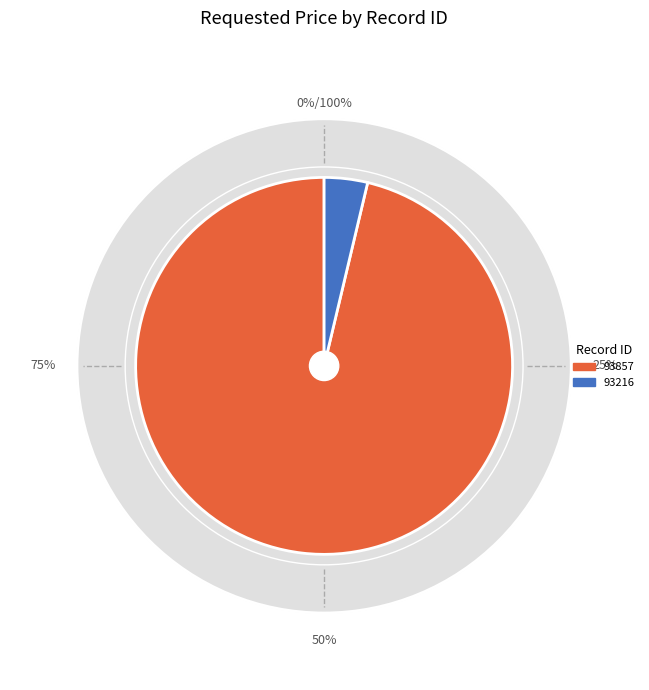

Which category has the biggest portion of the pie?

93857